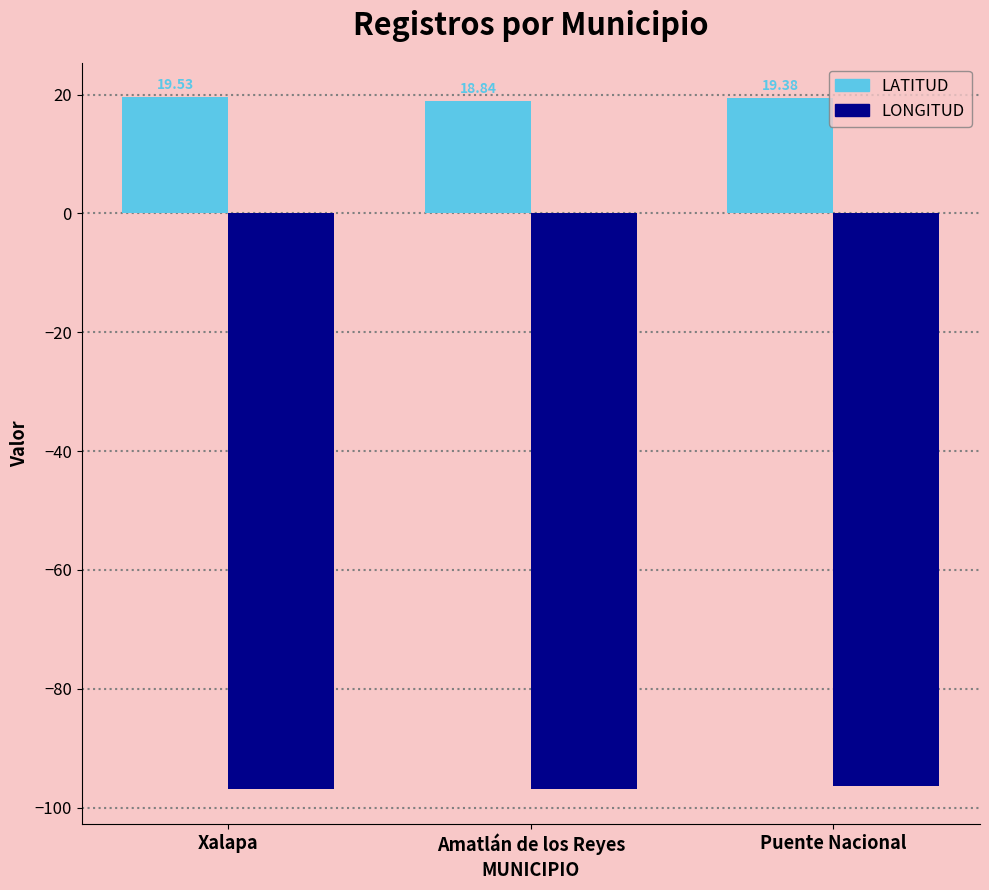

Rank the series by their average value, from lowest to highest.

LONGITUD, LATITUD